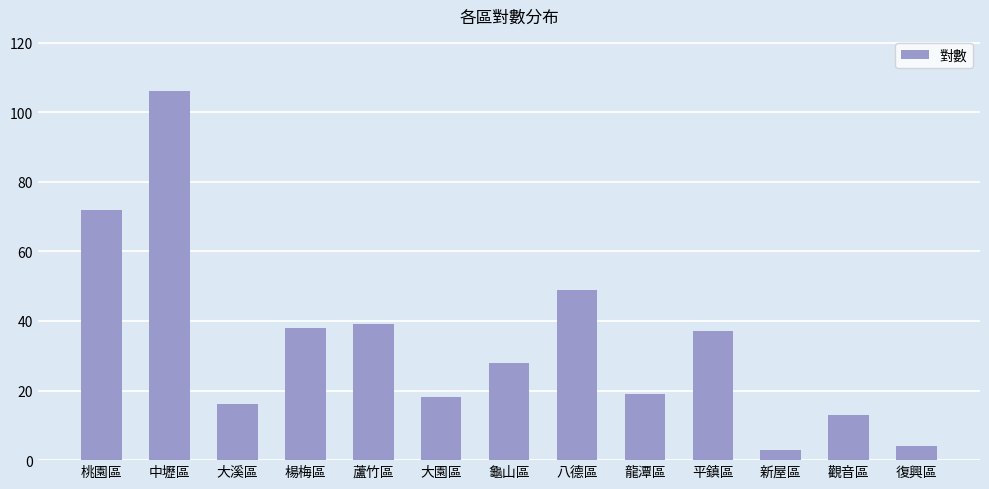

Between 龜山區 and 龍潭區, which is larger?

龜山區